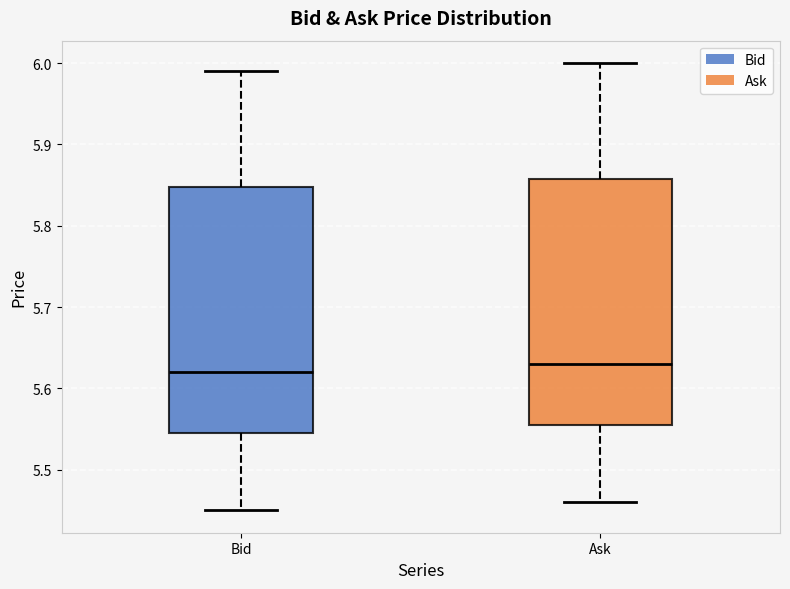

Reading left to right, read every box against the y-axis: the position of its median line, the range the box covers, and the ends of its whiskers. The values are not printed on the chart, so give them approximately, as read against the axis.

Bid: median 5.62, box 5.55 to 5.85, whiskers 5.45 to 5.99
Ask: median 5.63, box 5.56 to 5.86, whiskers 5.46 to 6.00